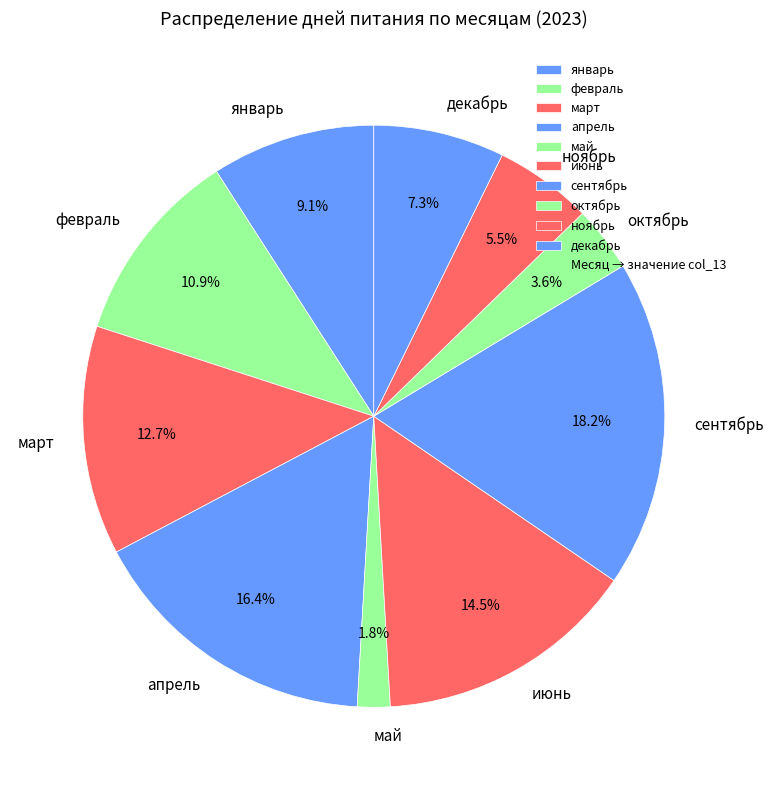

Which slice is the smallest?

май